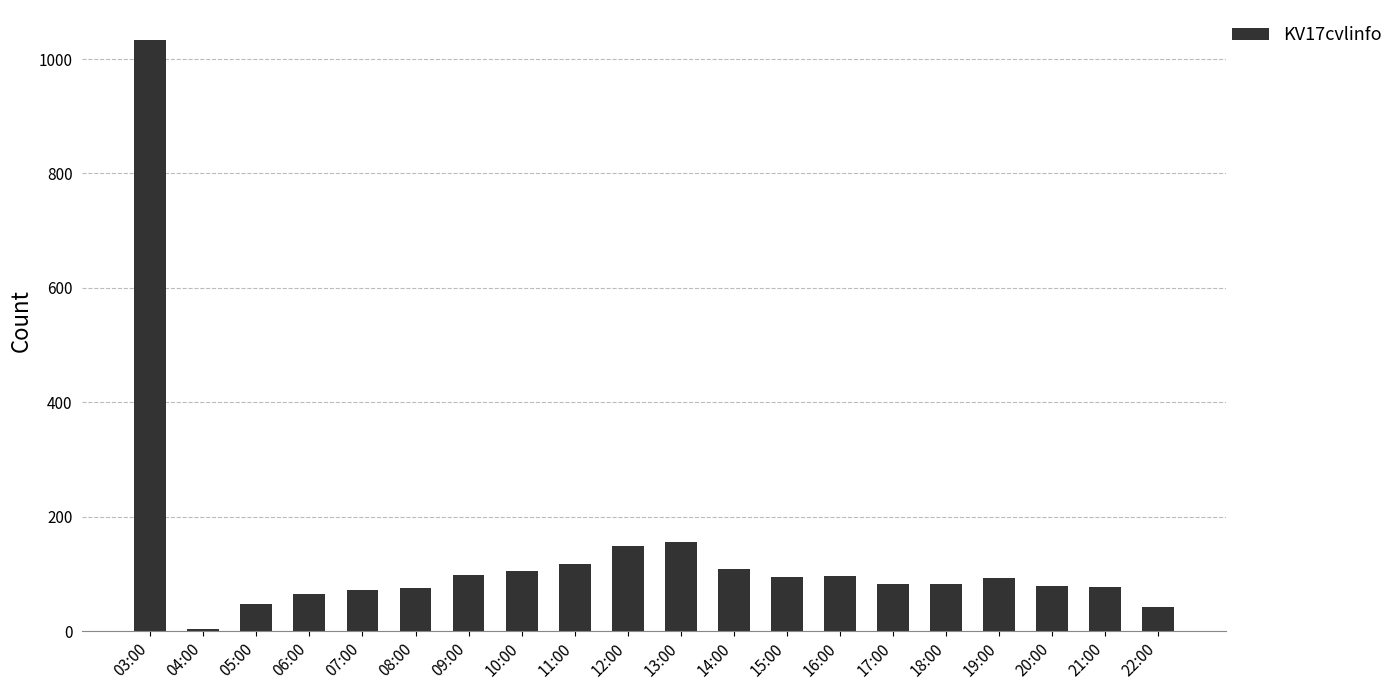

Count the number of categories in the chart.

20